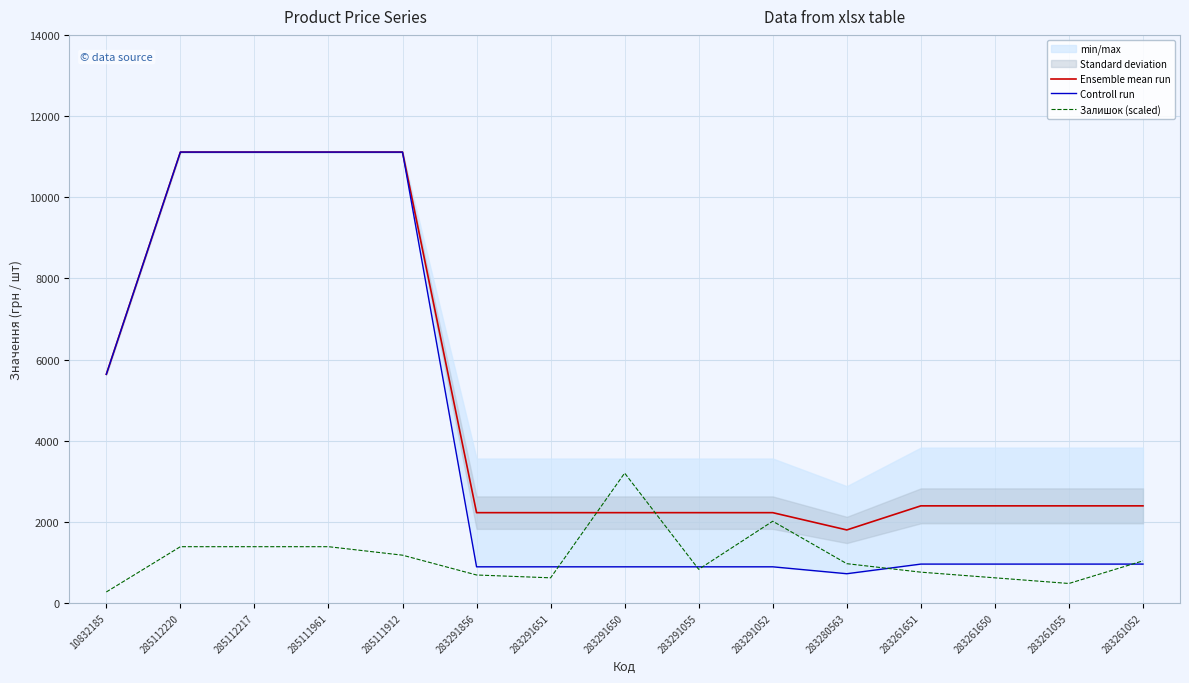

At which category does the chart reach its minimum across all series?

10832185